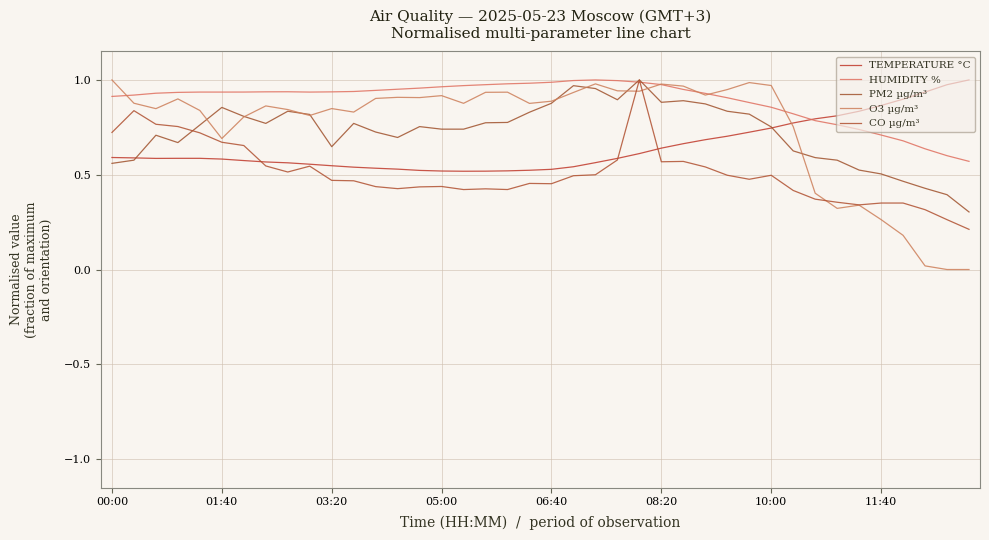

What is the difference between the maximum and minimum values in the TEMPERATURE °C series?

0.5